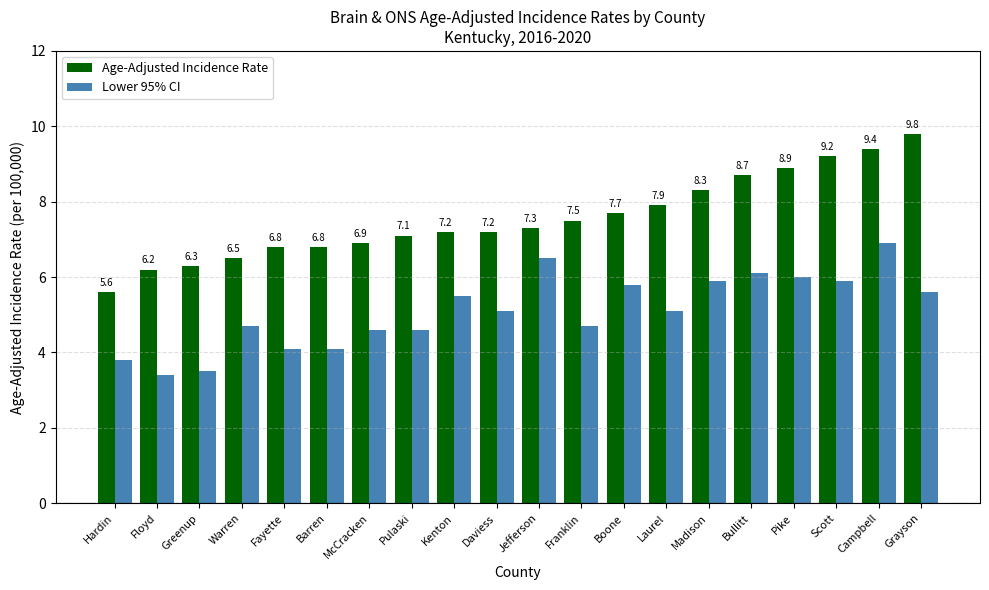

What is the average value of the Lower 95% CI series?

5.1